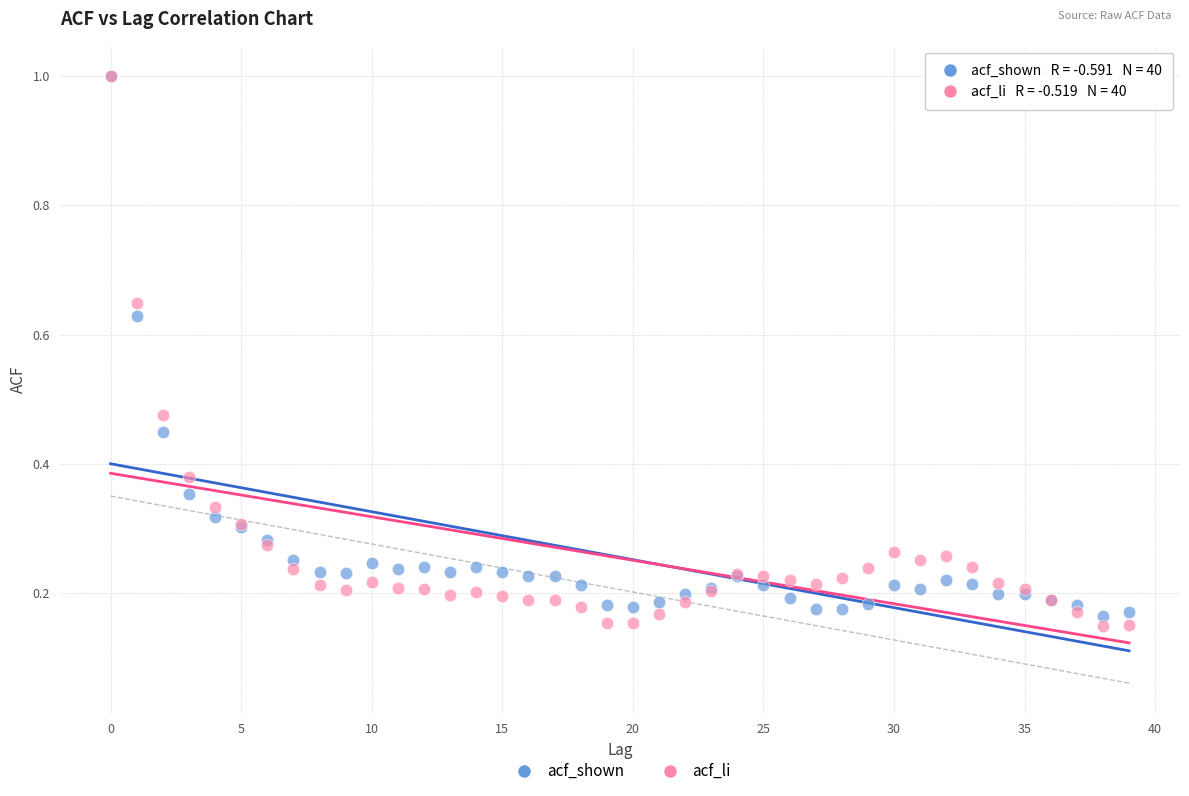

Which series contains the lowest Y value?

acf_li